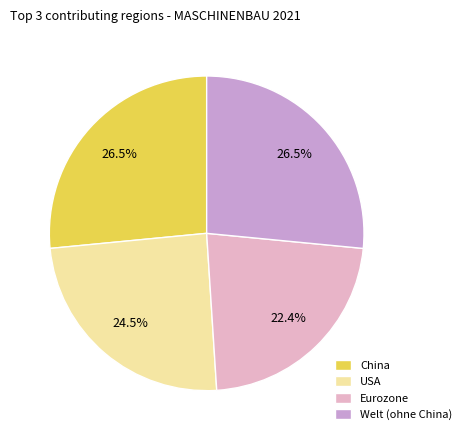

Count the number of slices in the pie.

4